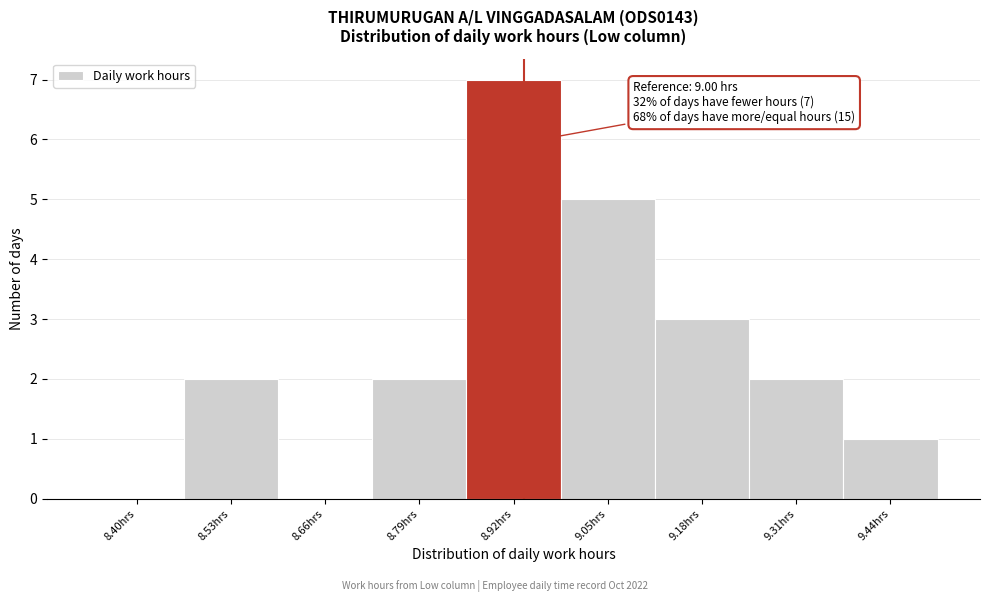

Reading left to right, extract all data points from this chart.

8.40hrs=0	8.53hrs=2	8.66hrs=0	8.79hrs=2	8.92hrs=7	9.05hrs=5	9.18hrs=3	9.31hrs=2	9.44hrs=1